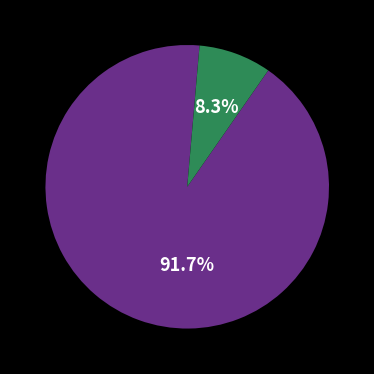

How many segments does this pie chart have?

2